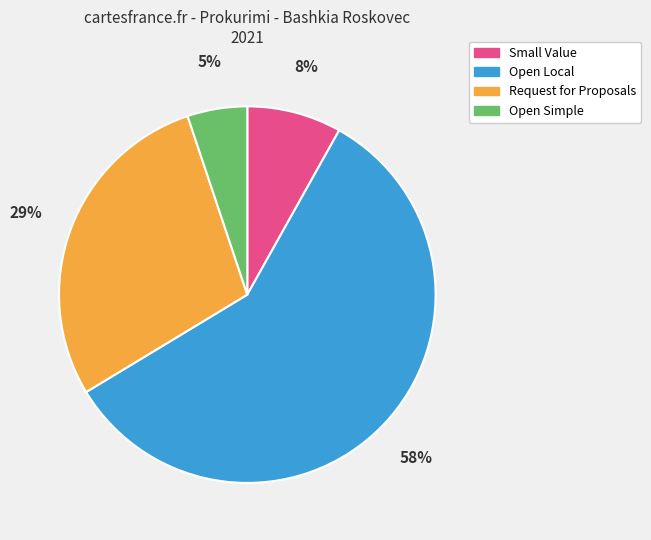

Is there a majority slice in this chart?

Yes